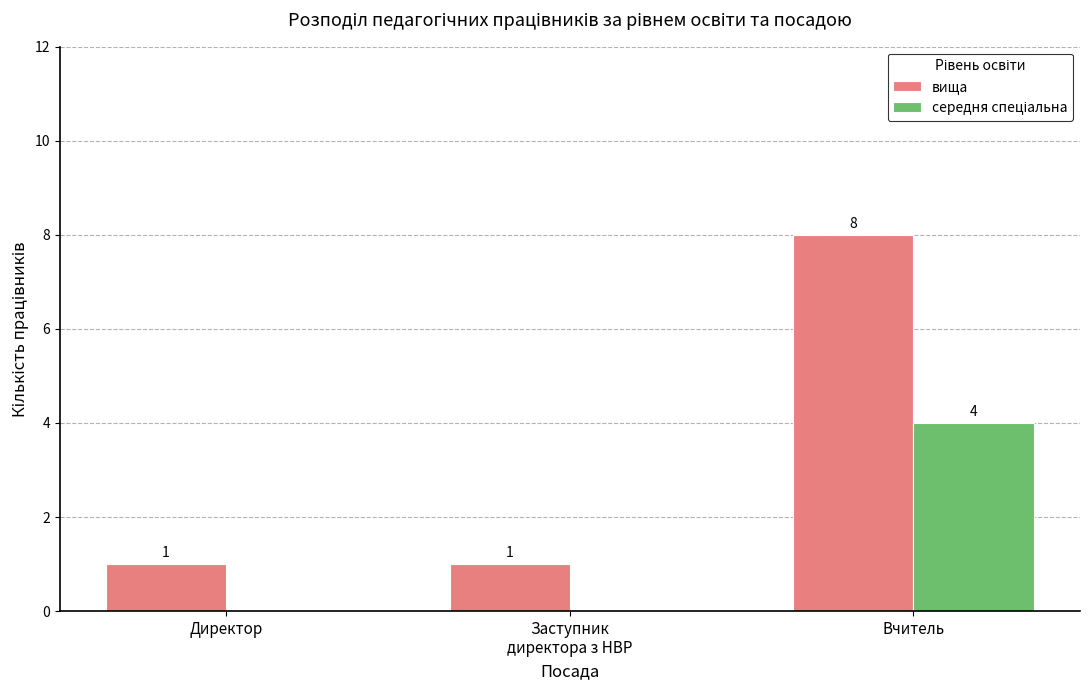

The value of вища at Вчитель is 13. True or false?

False